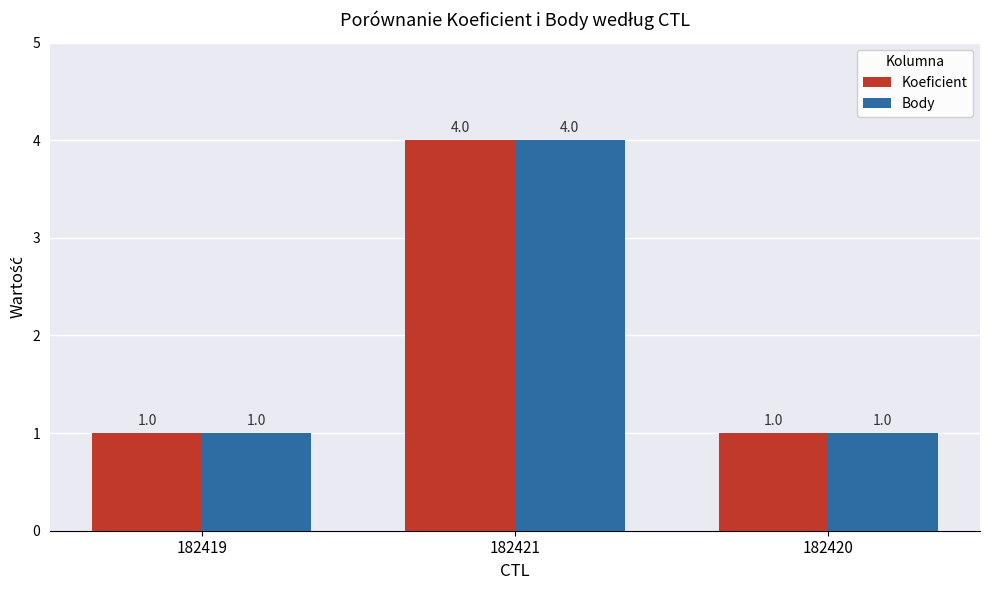

What is the sum of the Koeficient values at 182419 and 182421?

5